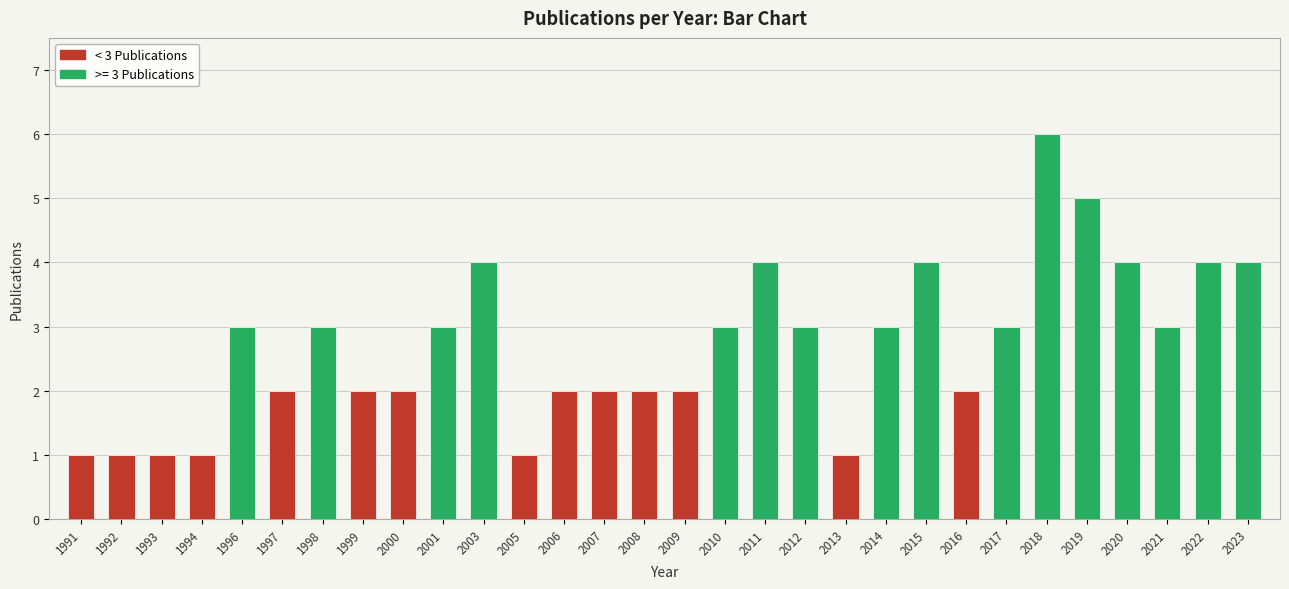

Reading left to right, what are all the values shown in this chart?

1	1	1	1	3	2	3	2	2	3	4	1	2	2	2	2	3	4	3	1	3	4	2	3	6	5	4	3	4	4